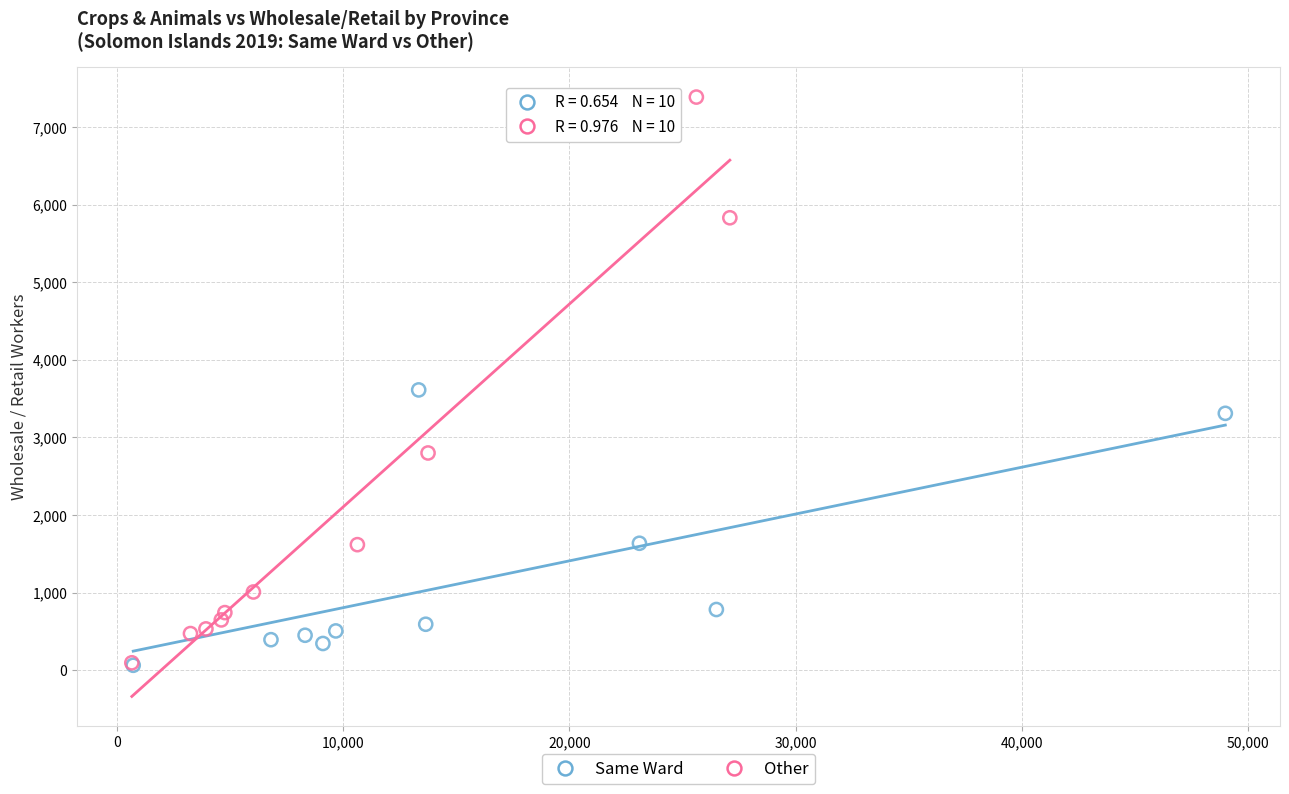

Which series has the widest spread of Y values?

Other